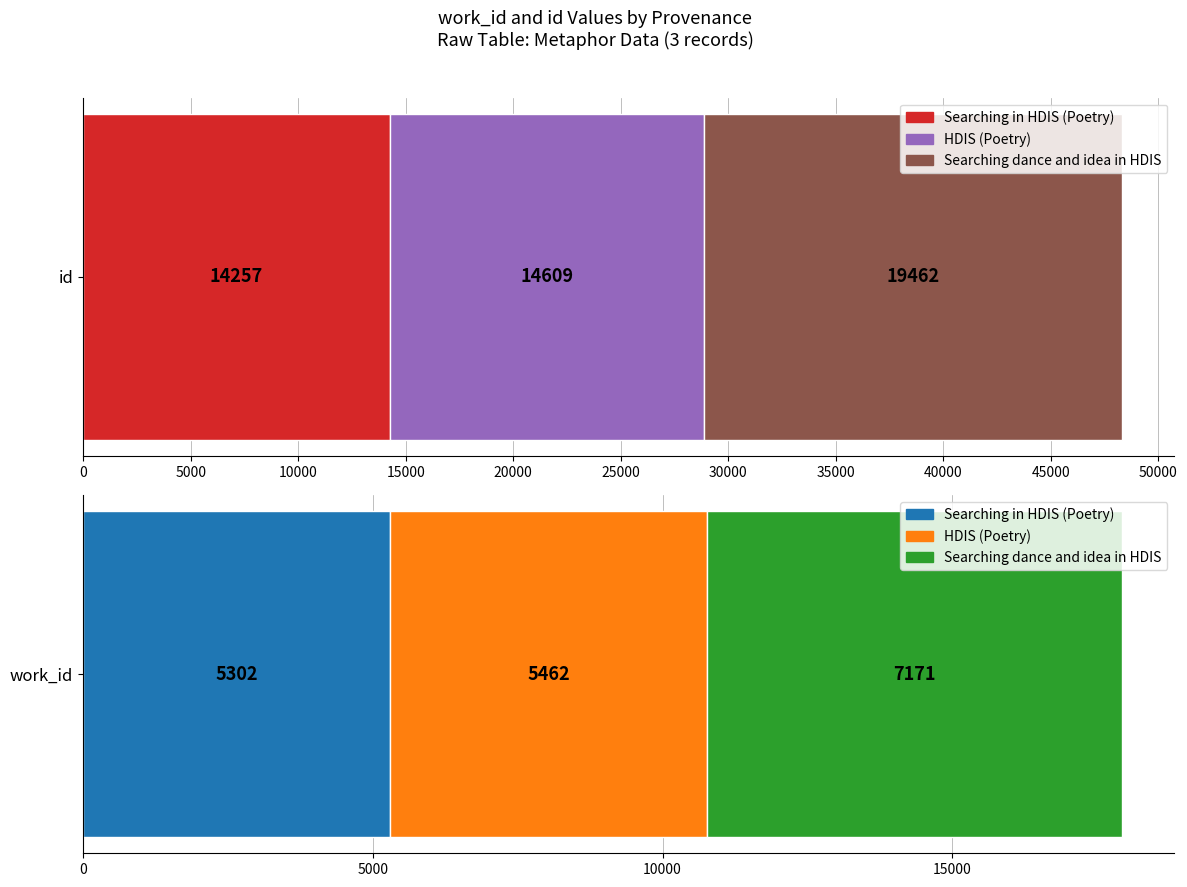

Which label corresponds to the largest value in the chart?

Searching dance and idea in HDIS